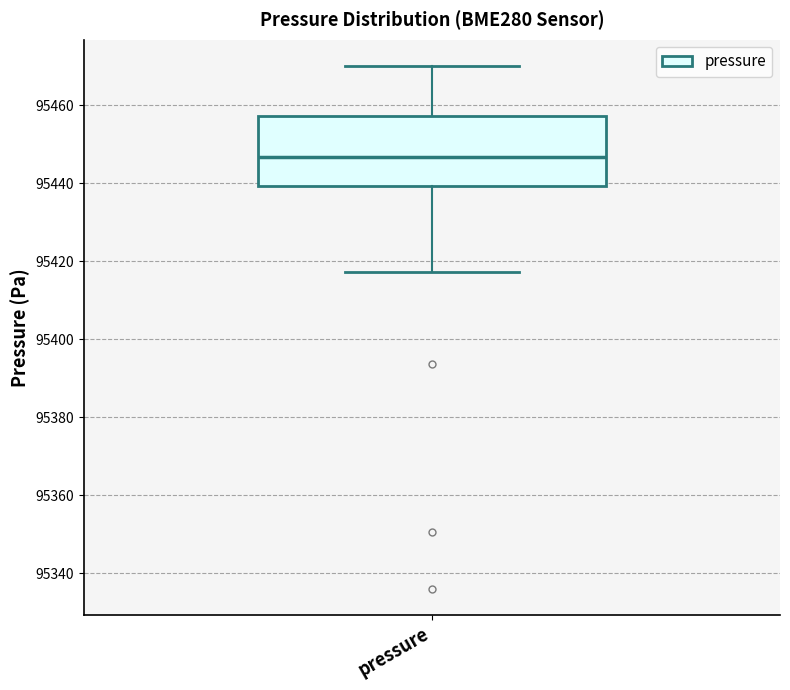

Read this box plot against the y-axis: the position of the median line, the range covered by the box, and the ends of both whiskers. The values are not printed on the chart, so give them approximately, as read against the axis.

median 95446, box 95440 to 95458, whiskers 95418 to 95470